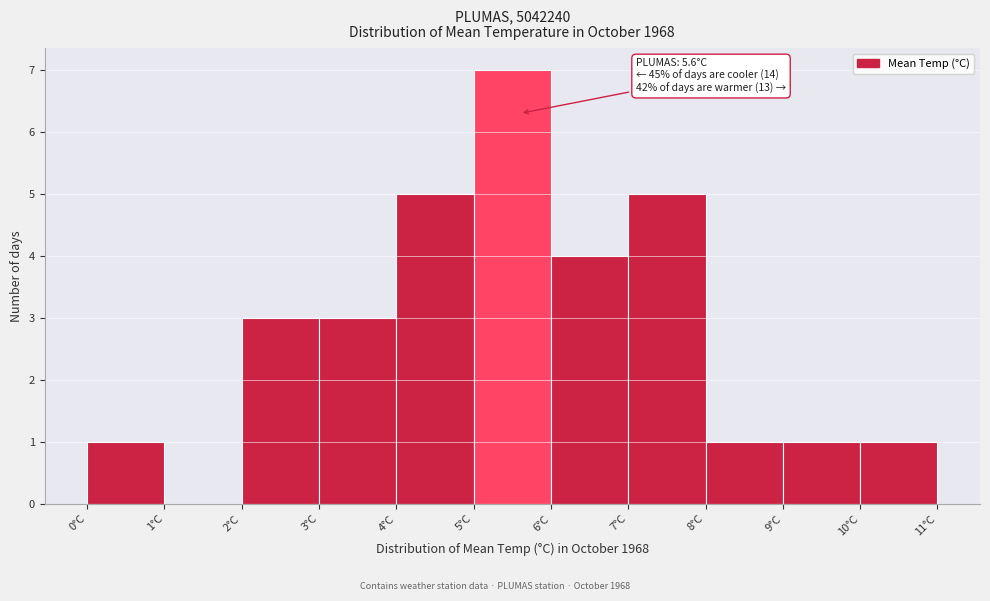

Which range on the x-axis has the tallest bar?

5 to 6